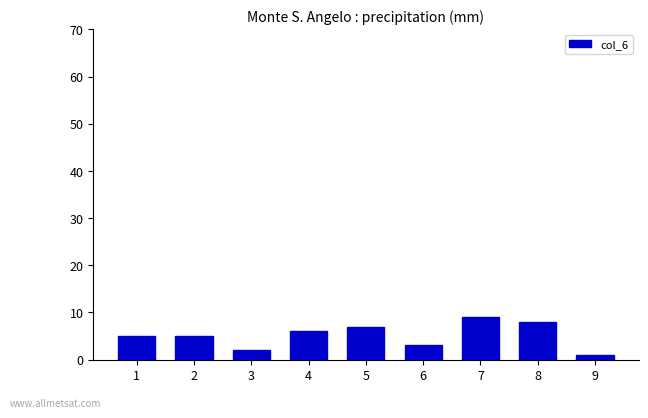

Which category has the highest value across all series?

7